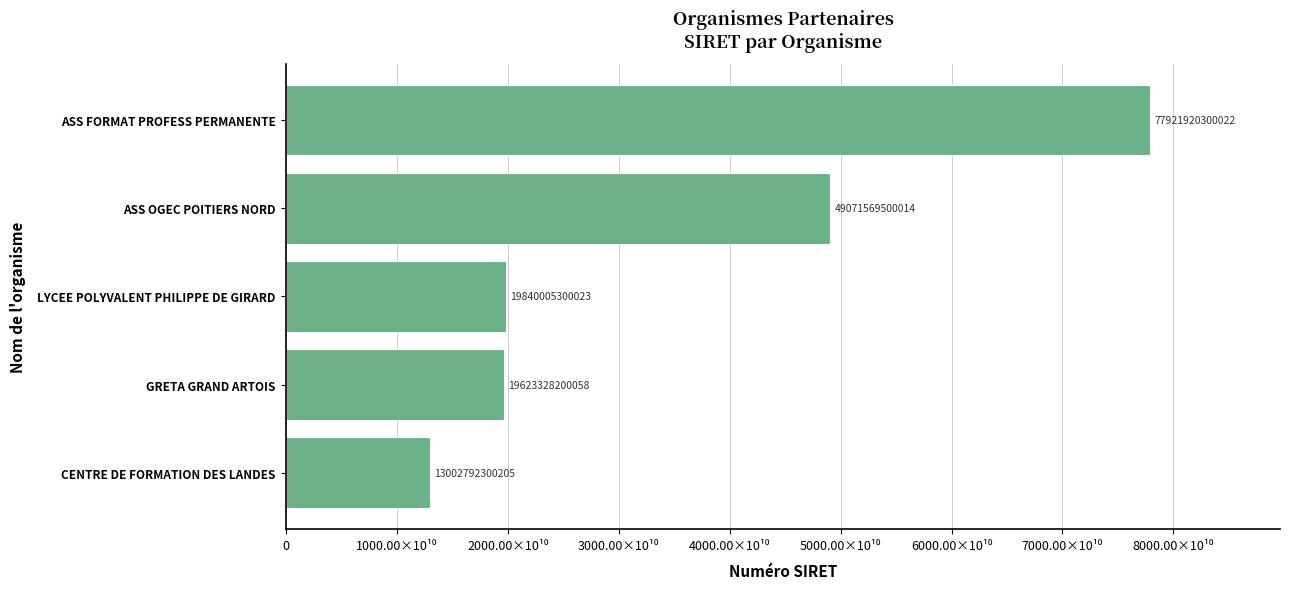

Does the chart contain any negative values?

No